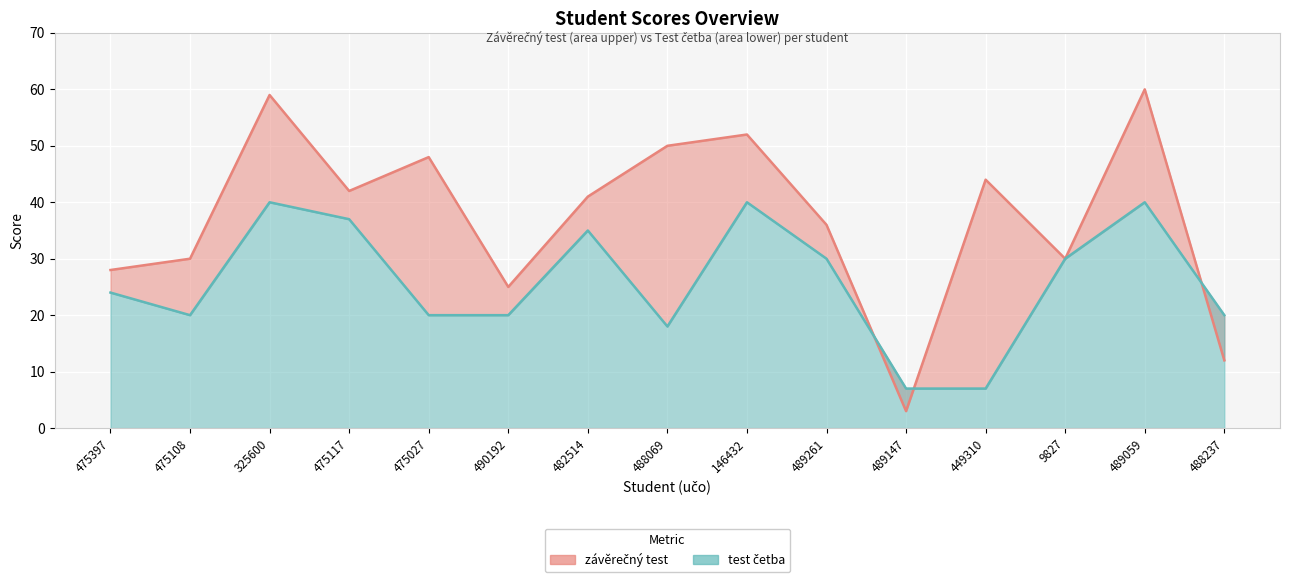

How many values in the test četba series exceed 24?

7